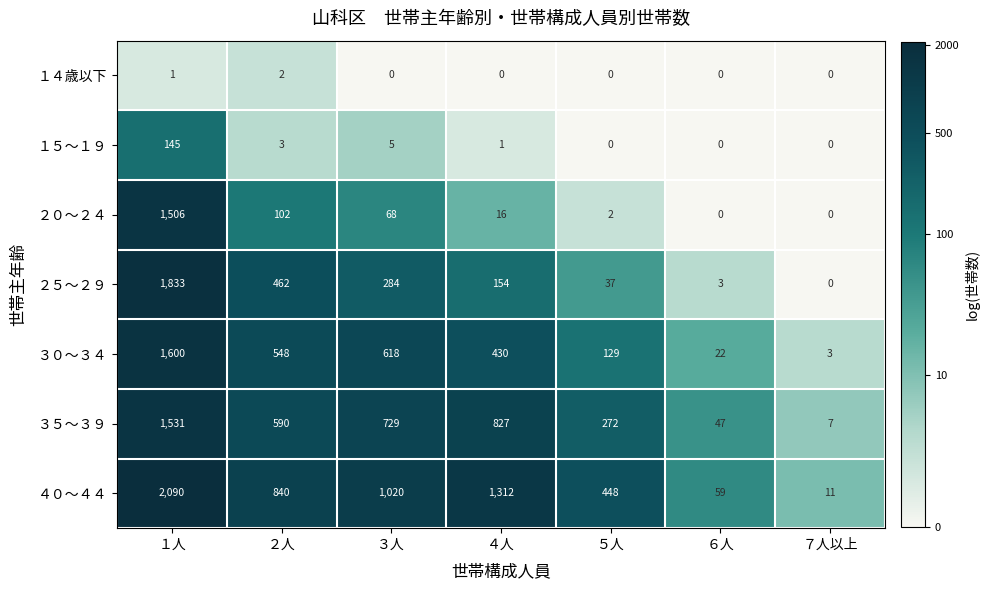

At which category does the chart reach its peak across all series?

１人